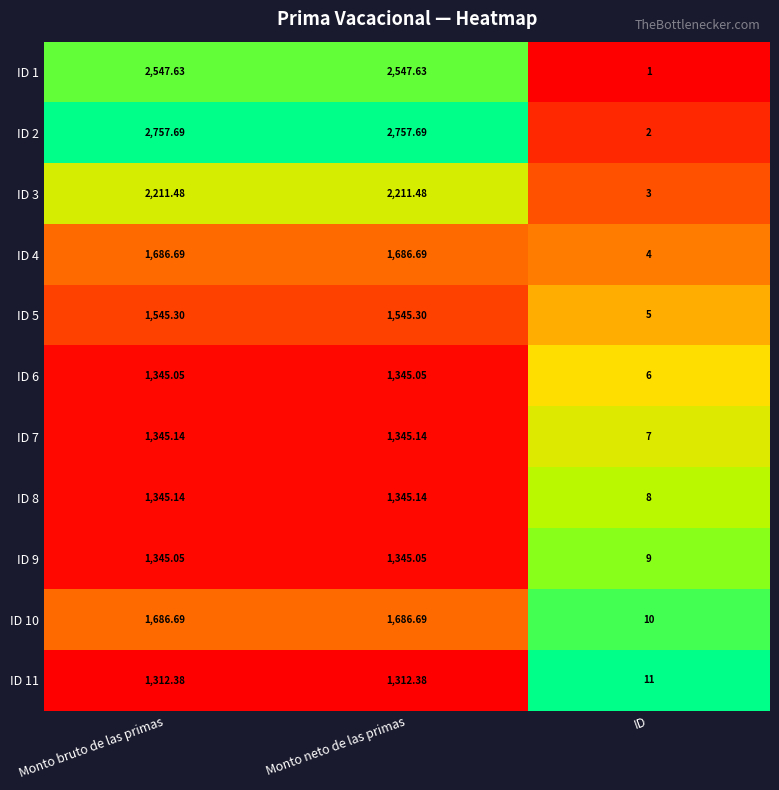

Which series has the largest total across all categories?

ID 2